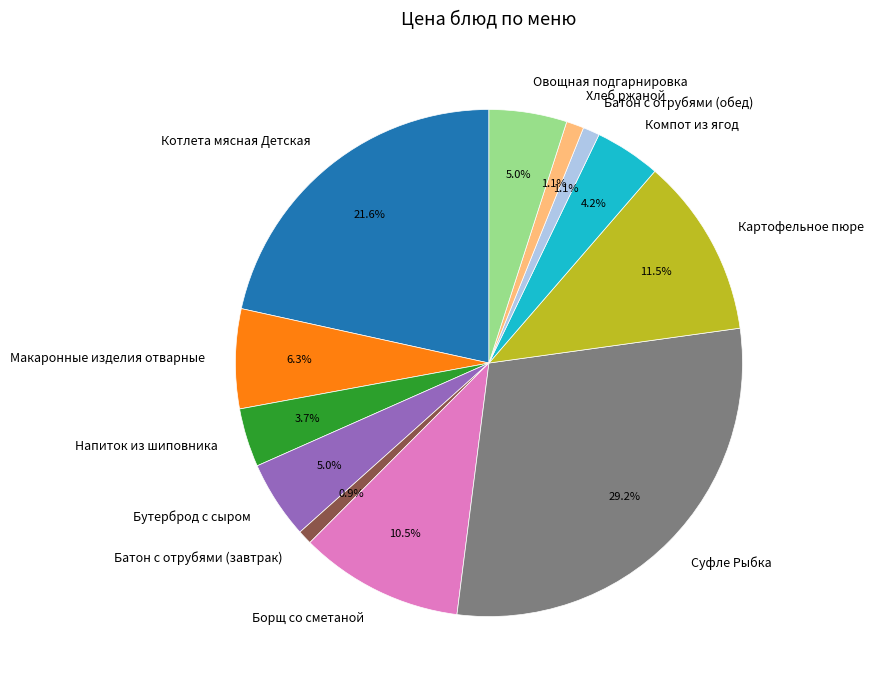

What is the total percentage of Макаронные изделия отварные and Овощная подгарнировка?

11.3%